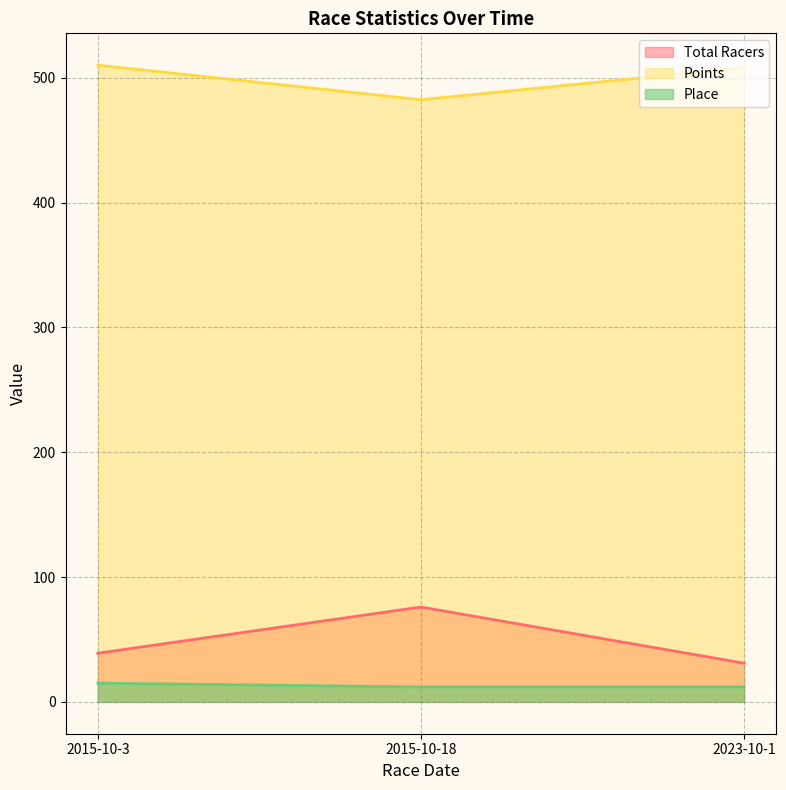

What is the sum of the Place values at 2015-10-18 and 2015-10-3?

27.0